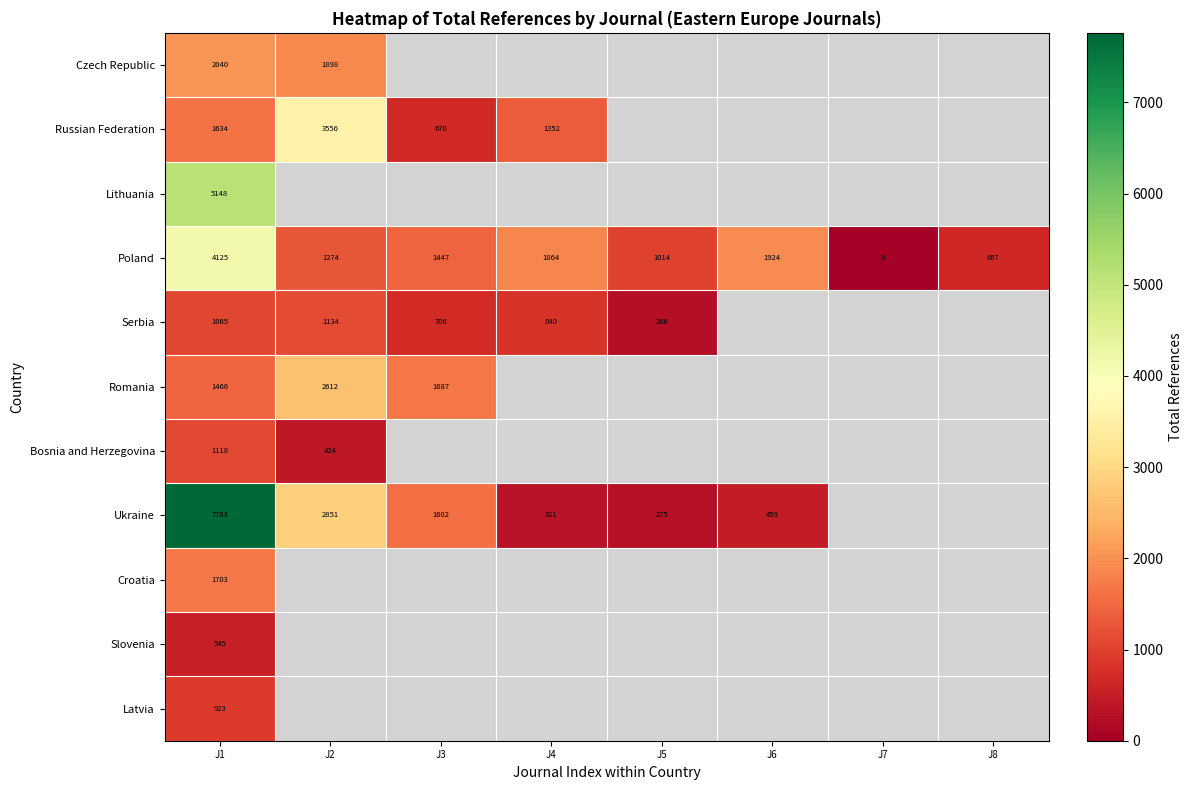

Between J3 and J2, which is larger?

J2